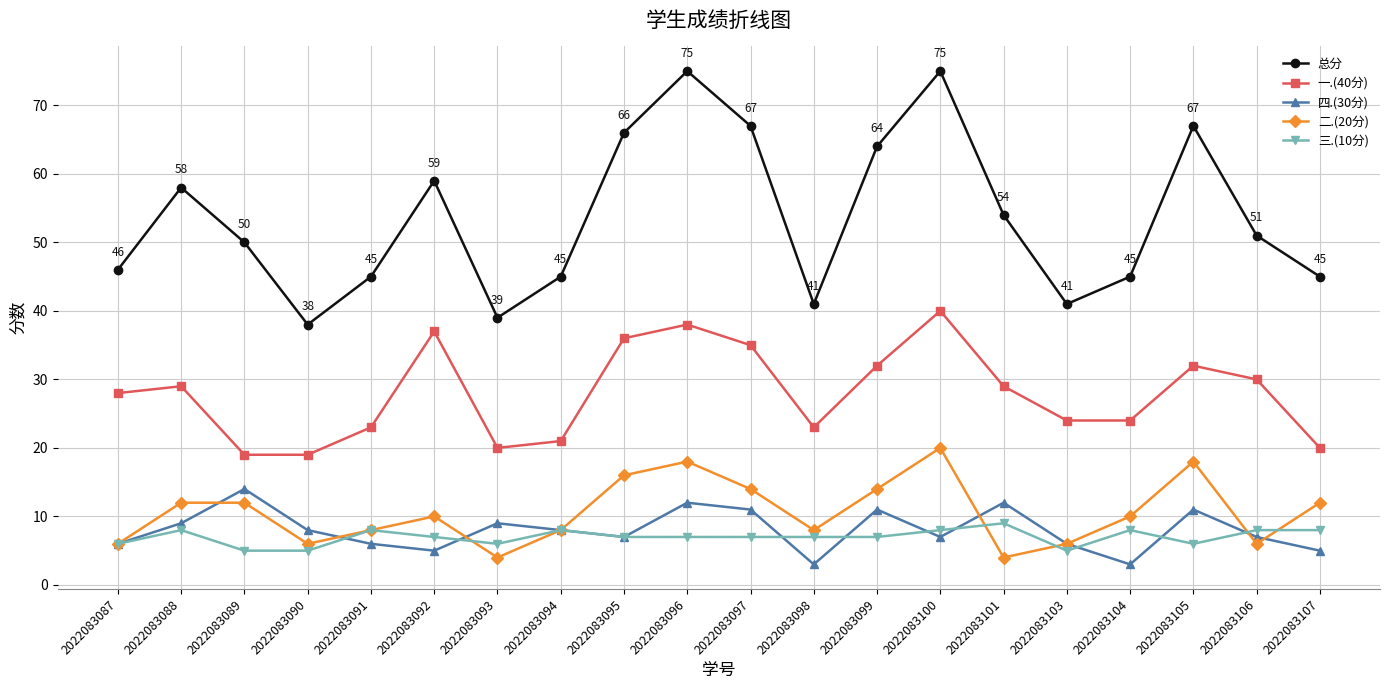

True or false: 一.(40分) and 三.(10分) cross at least once.

False